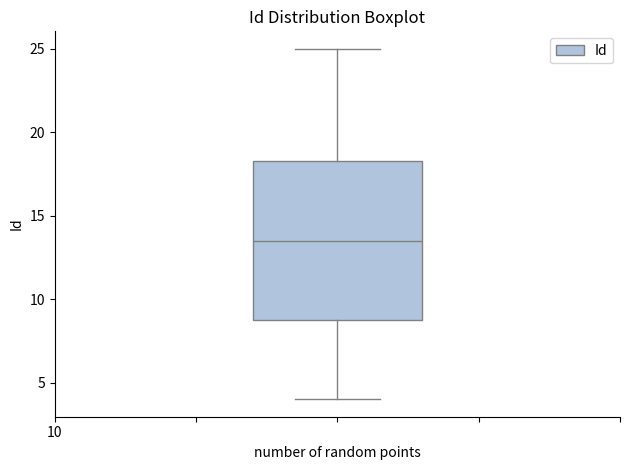

Read this box plot against the y-axis: the position of the median line, the range covered by the box, and the ends of both whiskers. The values are not printed on the chart, so give them approximately, as read against the axis.

median 13.5, box 9.0 to 18.5, whiskers 4.0 to 25.0